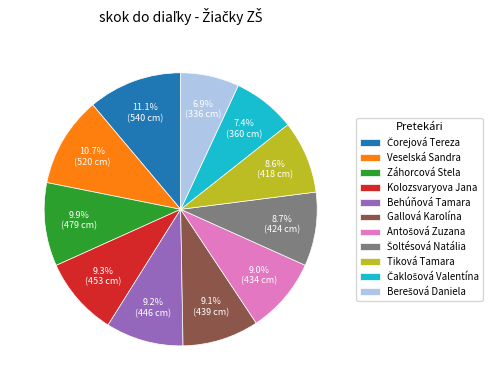

Is there a majority slice in this chart?

No